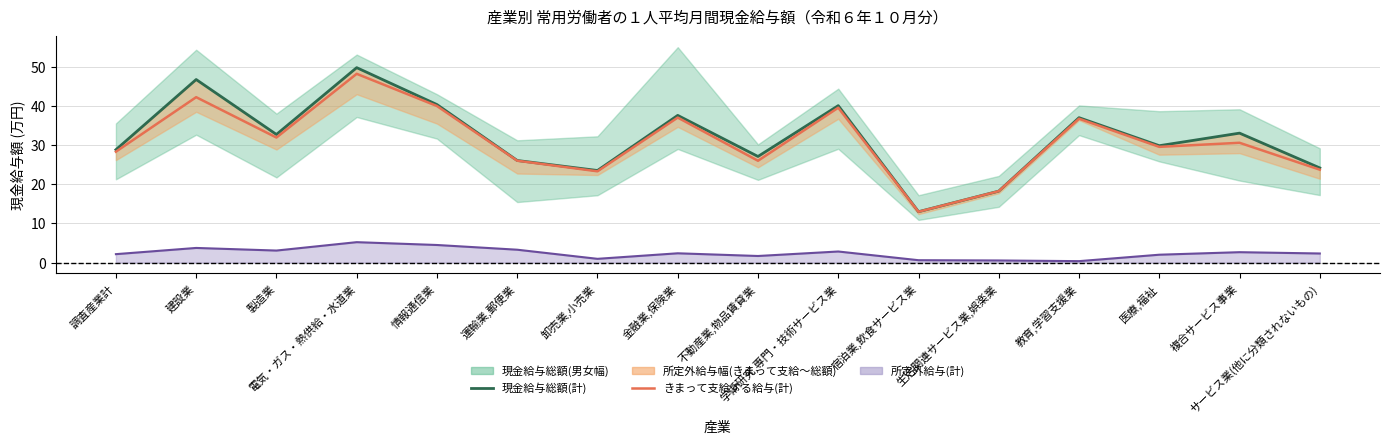

What is the minimum value for きまって支給する給与(計)?

13.0